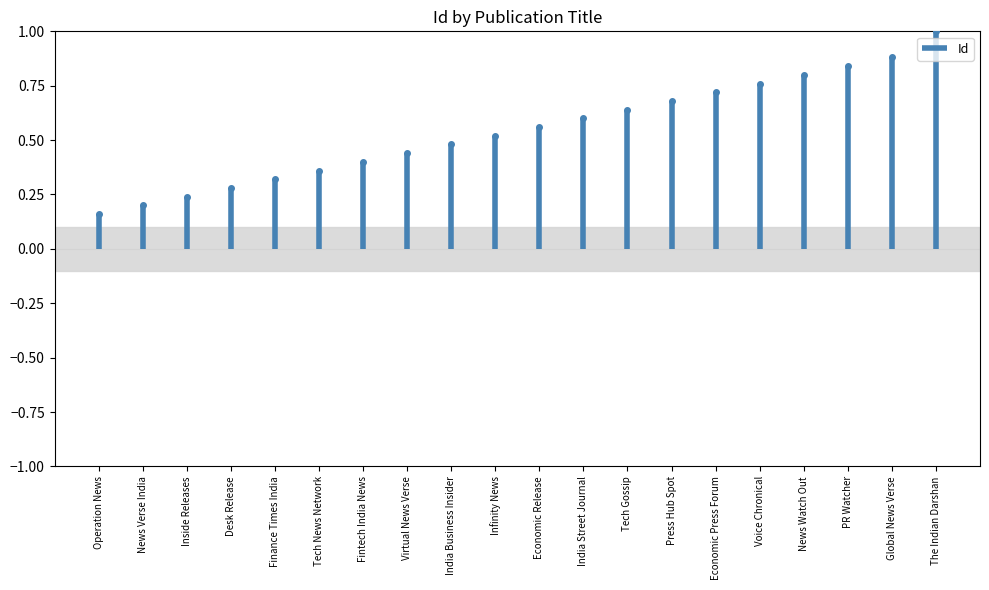

List the labels in order of value, smallest first.

Operation News, News Verse India, Inside Releases, Desk Release, Finance Times India, Tech News Network, Fintech India News, Virtual News Verse, India Business Insider, Infinity News, Economic Release, India Street Journal, Tech Gossip, Press Hub Spot, Economic Press Forum, Voice Chronical, News Watch Out, PR Watcher, Global News Verse, The Indian Darshan